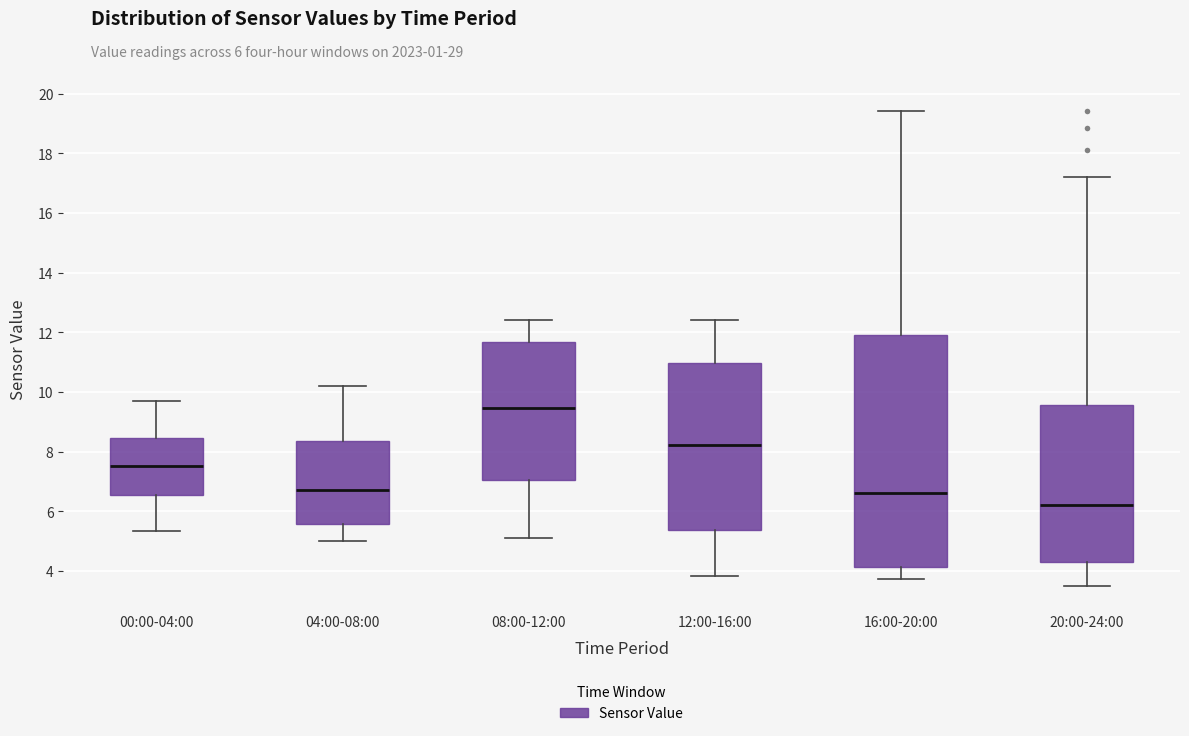

Which box has the highest median line?

08:00-12:00